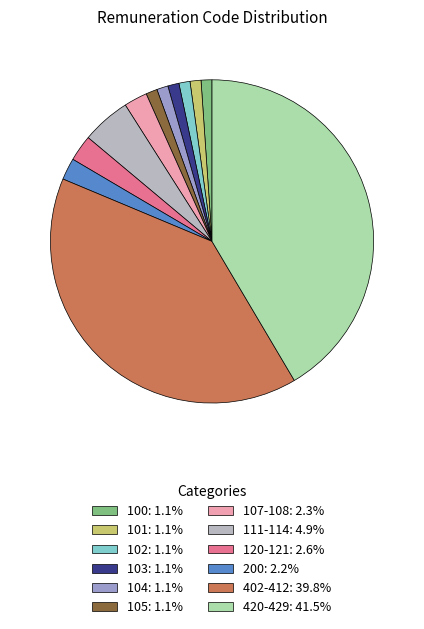

Approximately how many times larger is the value at 104: 1.1% compared to 102: 1.1%?

1.0